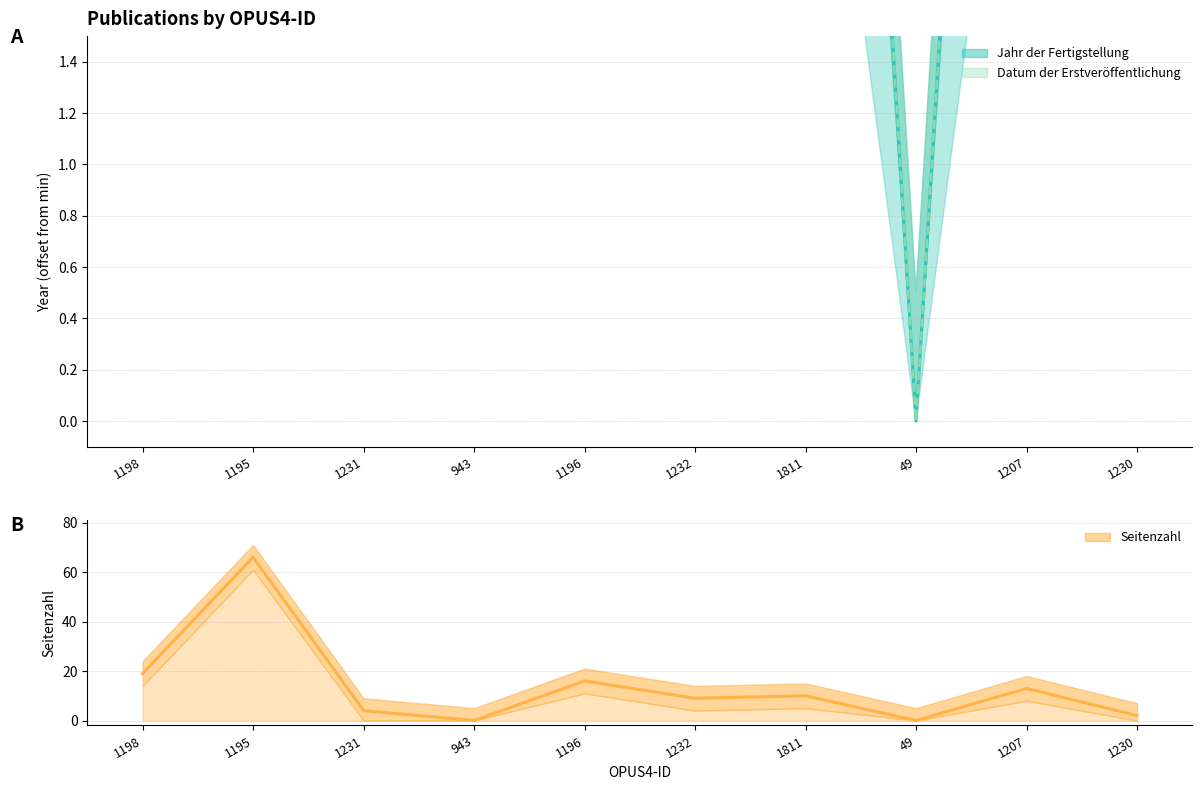

What is the total value across all series at 943?

14